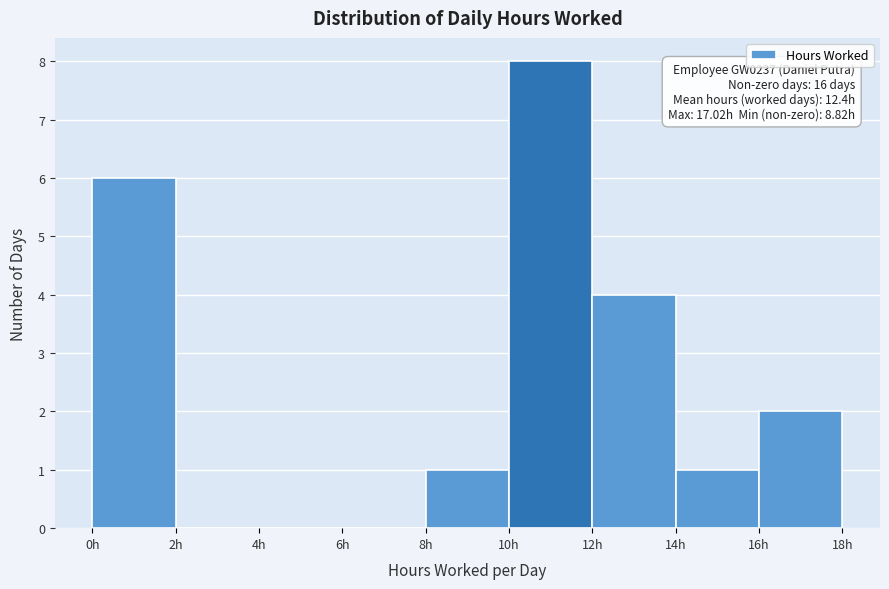

Over which range of the x-axis is the bar tallest?

10 to 12